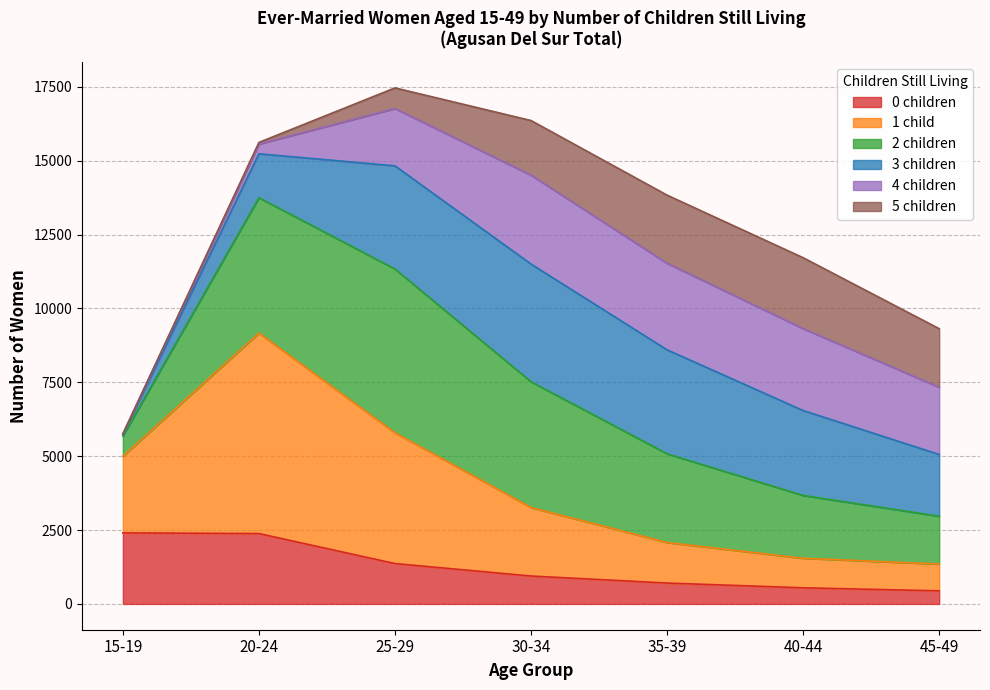

Which label corresponds to the smallest value in the chart?

45-49